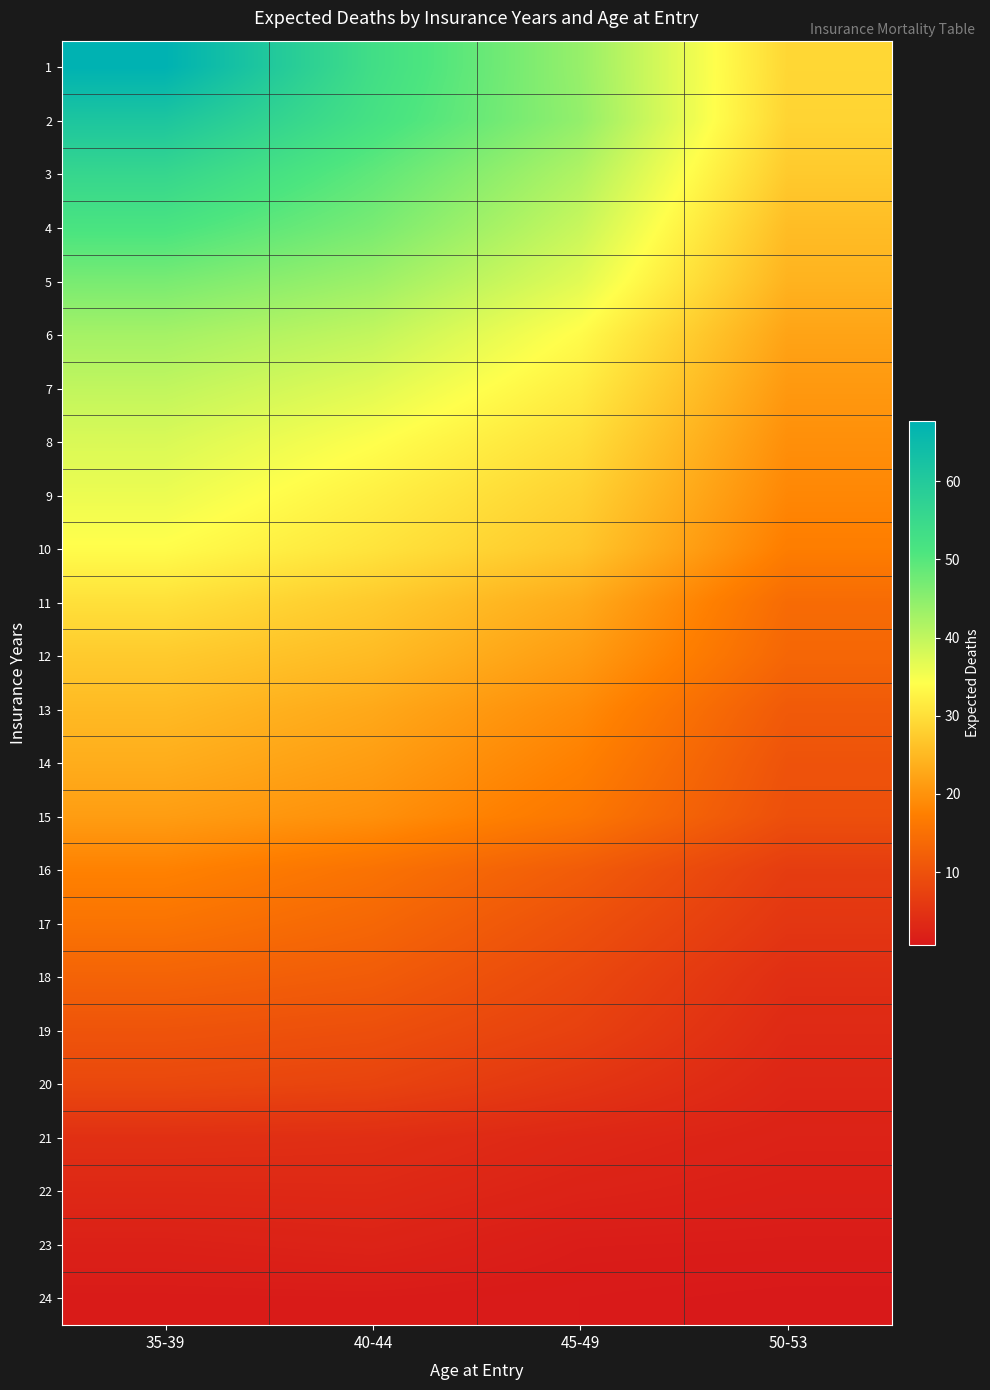

Between 40-44 and 50-53, which series saw the biggest shift?

1